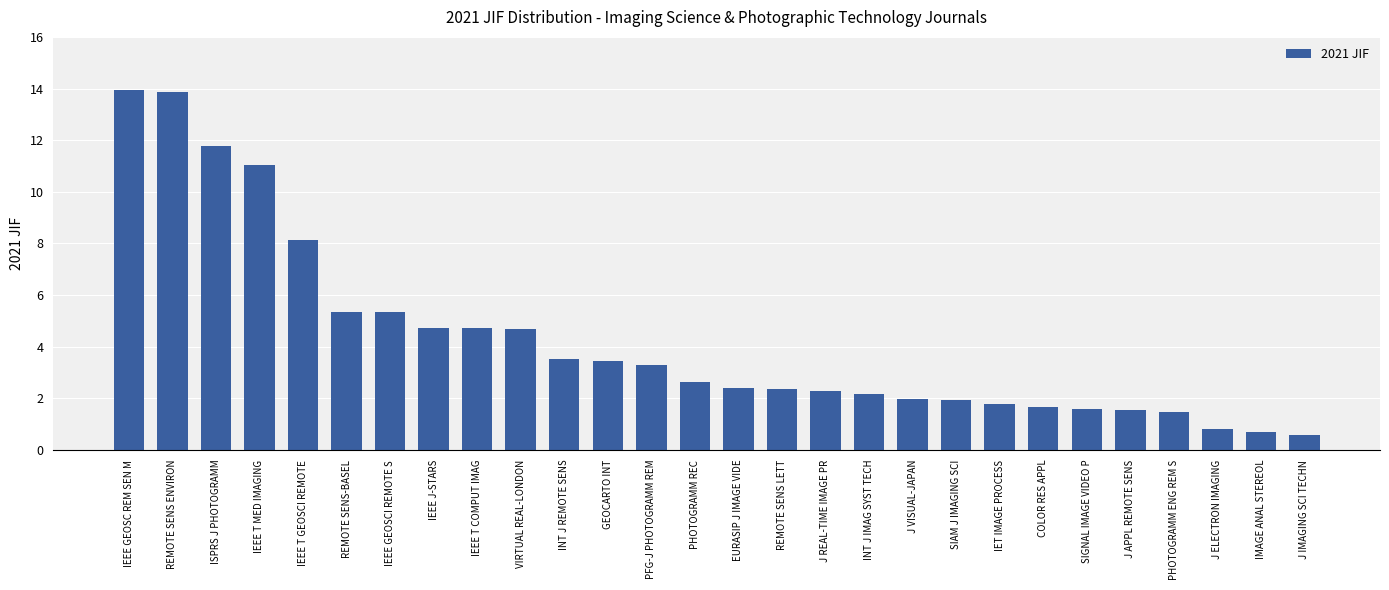

What is the minimum value shown in the chart?

0.6